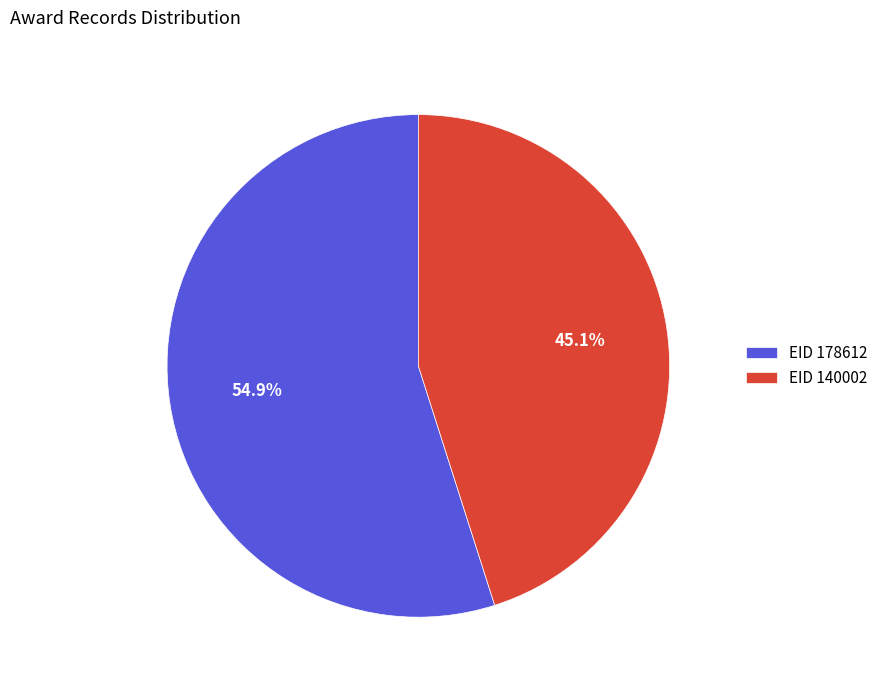

Combined, what portion of the pie is EID 140002 and EID 178612?

100.0%